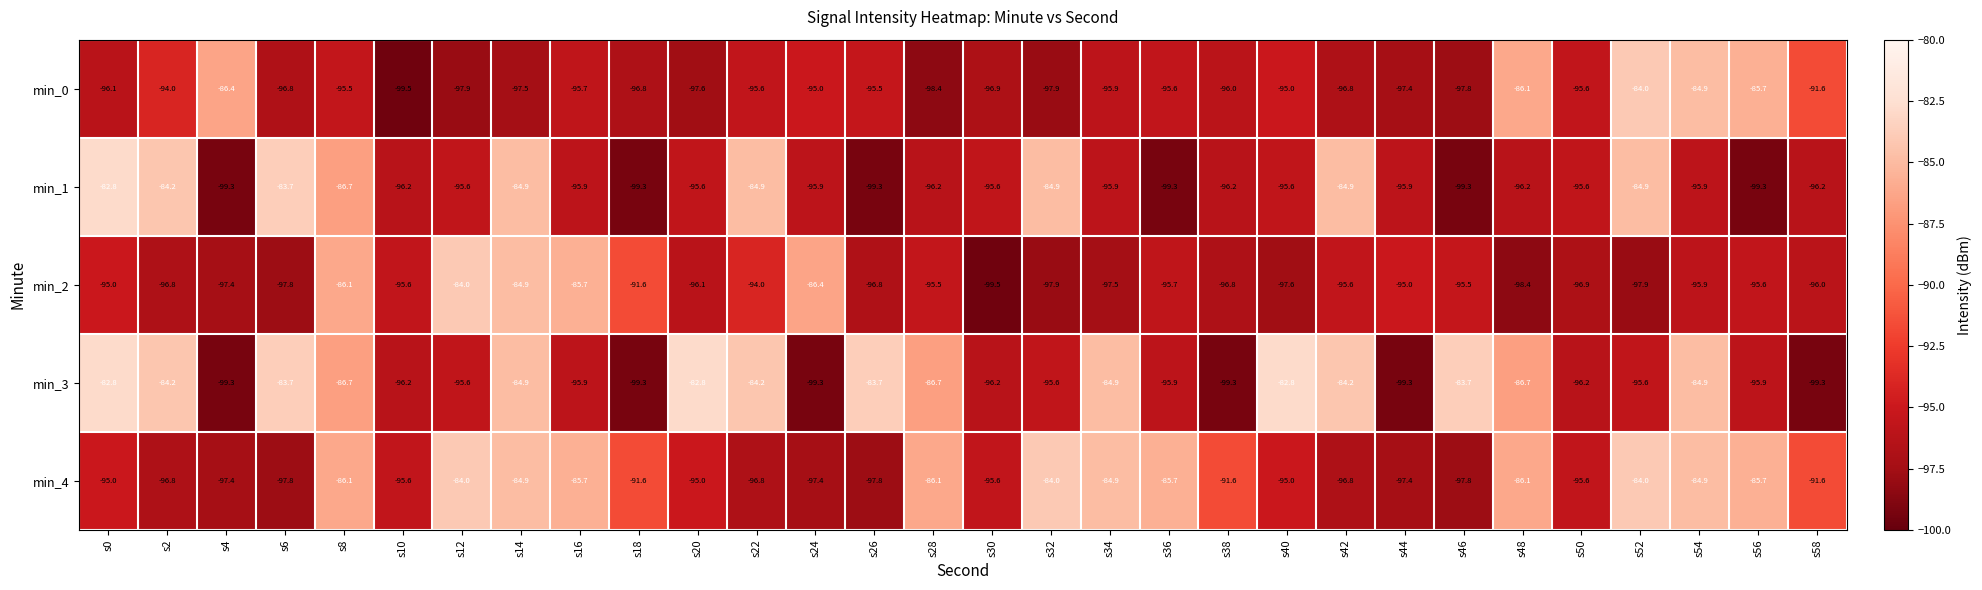

At which label is min_2 closest to -91?

s18